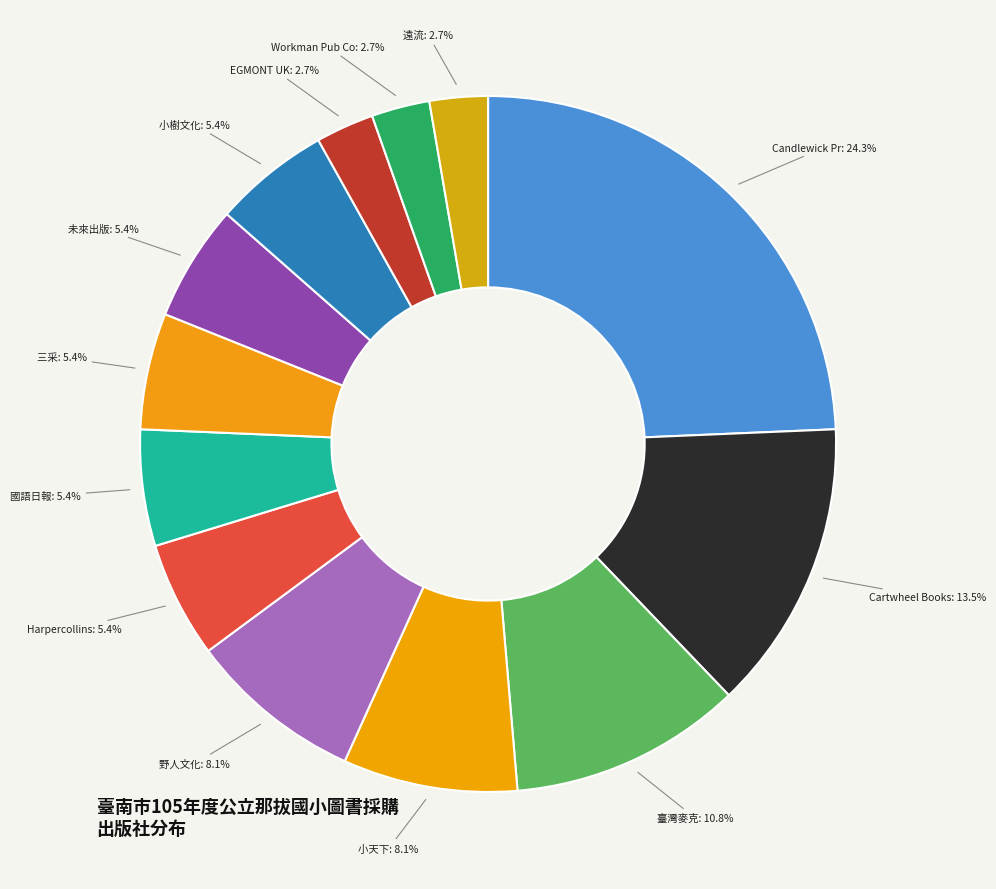

To the nearest percent, what percentage of the pie is 國語日報?

5%